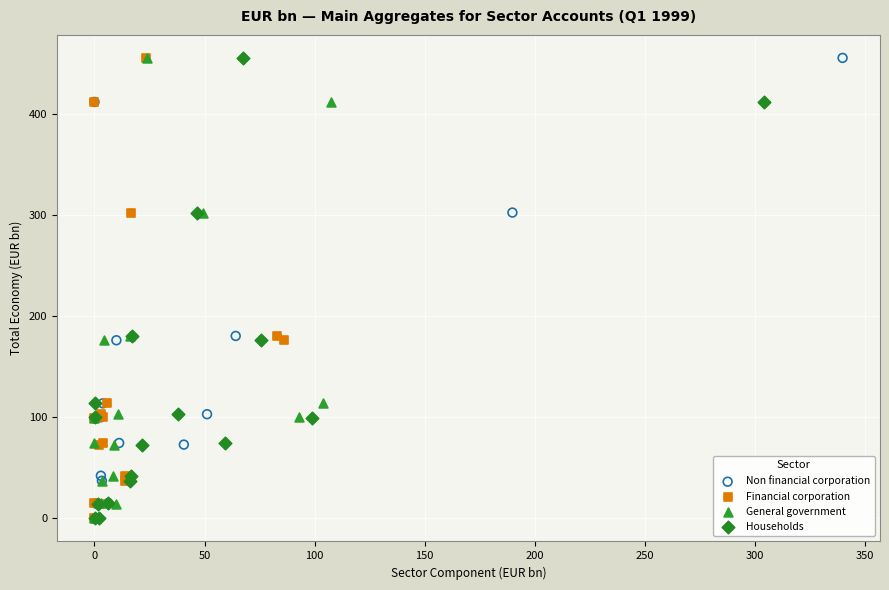

What are all the series names shown in the legend?

Non financial corporation, Financial corporation, General government, Households